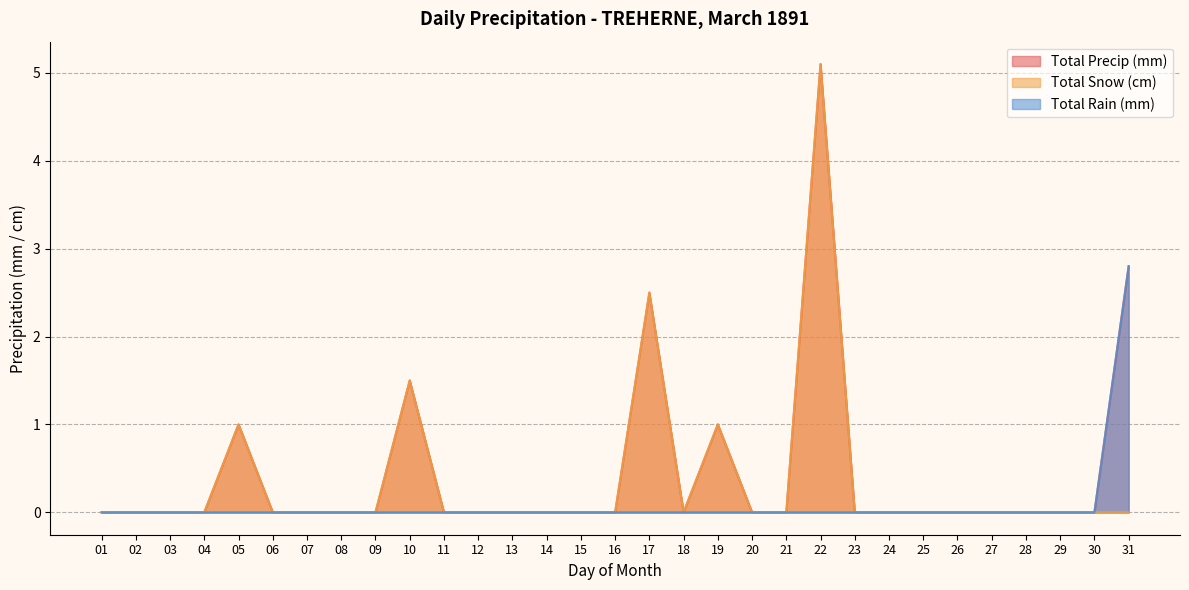

Which series has the largest total across all categories?

Total Precip (mm)